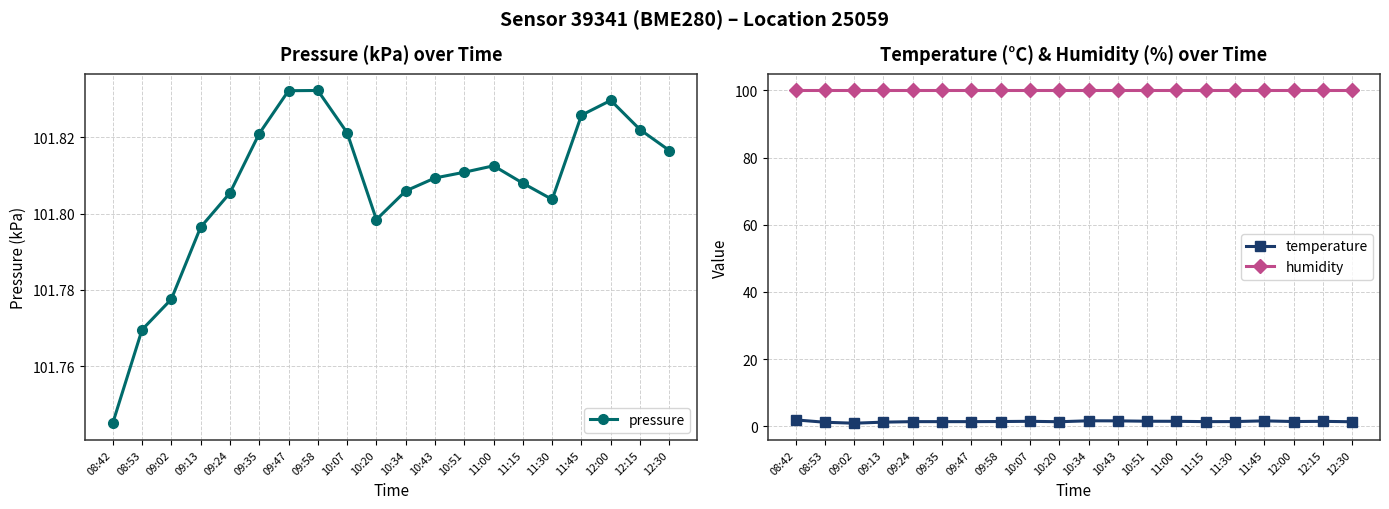

True or false: pressure has a value of 101.7 at 08:42.

True